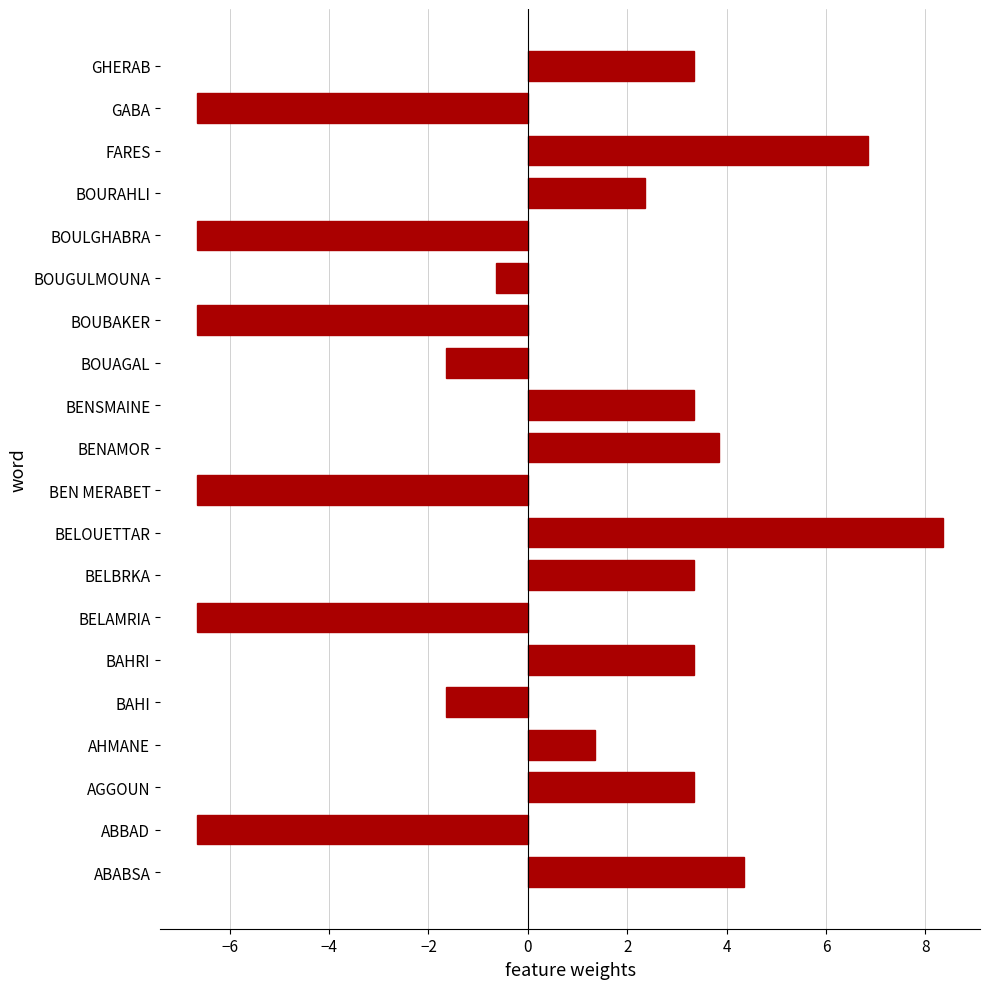

At which category does the chart reach its peak across all series?

BELOUETTAR